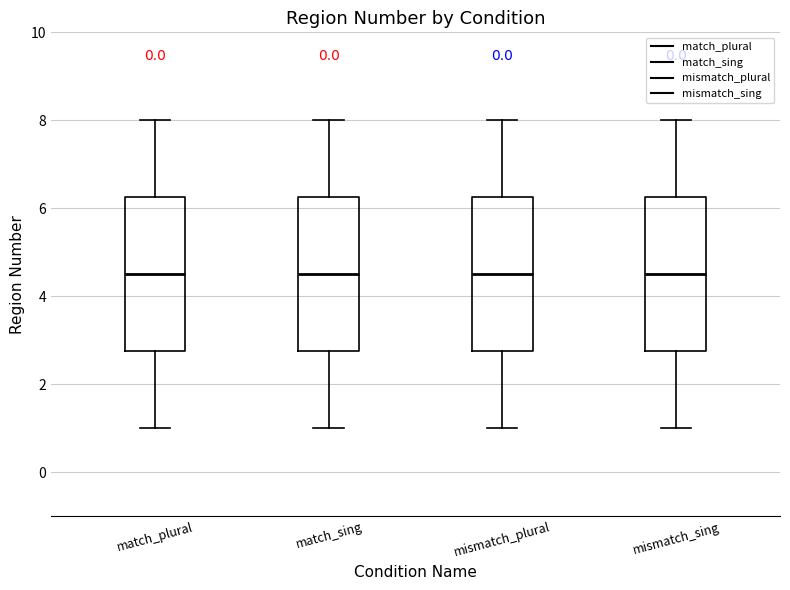

Reading left to right, read every box against the y-axis: the position of its median line, the range the box covers, and the ends of its whiskers. The values are not printed on the chart, so give them approximately, as read against the axis.

match_plural: median 4.6, box 2.8 to 6.2, whiskers 1.0 to 8.0
match_sing: median 4.6, box 2.8 to 6.2, whiskers 1.0 to 8.0
mismatch_plural: median 4.6, box 2.8 to 6.2, whiskers 1.0 to 8.0
mismatch_sing: median 4.6, box 2.8 to 6.2, whiskers 1.0 to 8.0